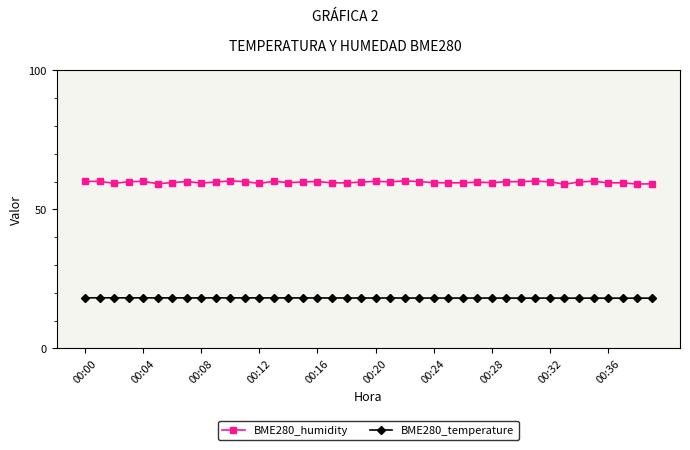

True or false: BME280_temperature and BME280_humidity intersect in this chart.

False